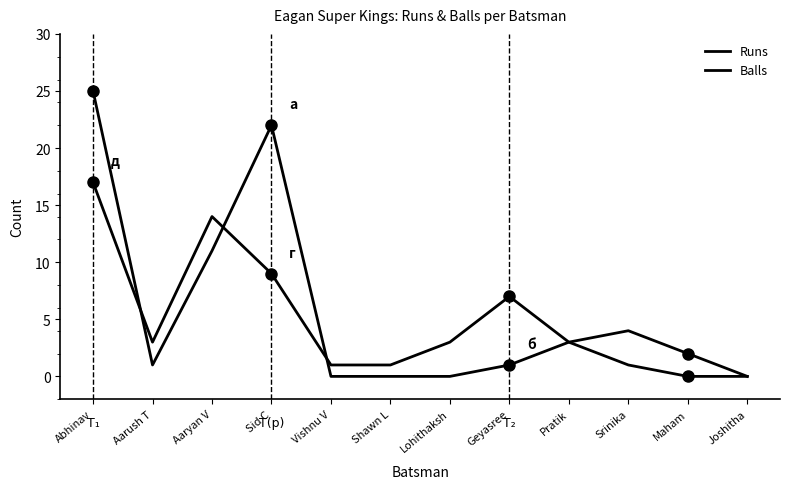

The value of Balls at Shawn L is 1. True or false?

True